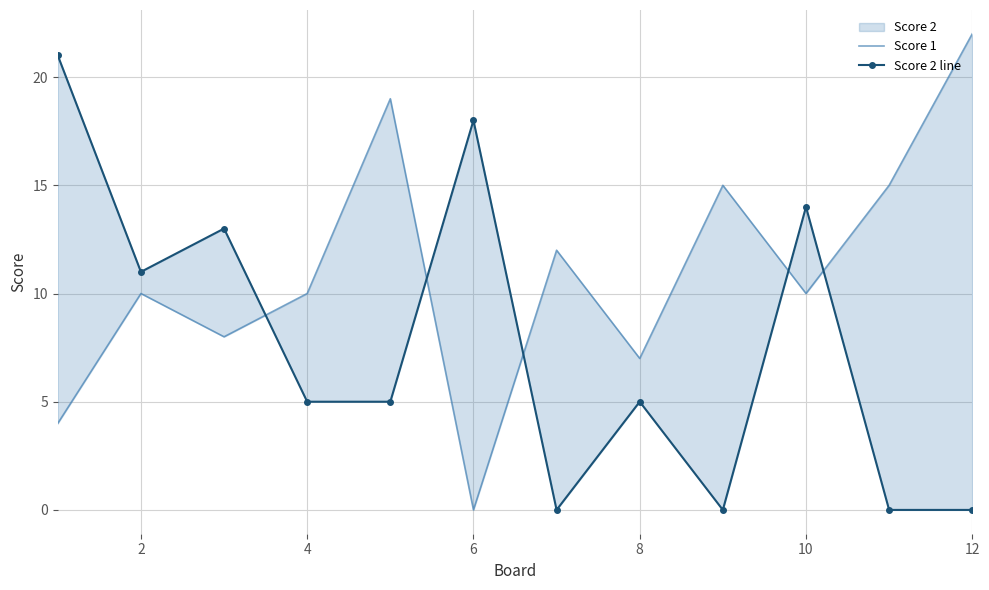

List the series in order of their peak value, highest first.

Score 1, Score 2 line